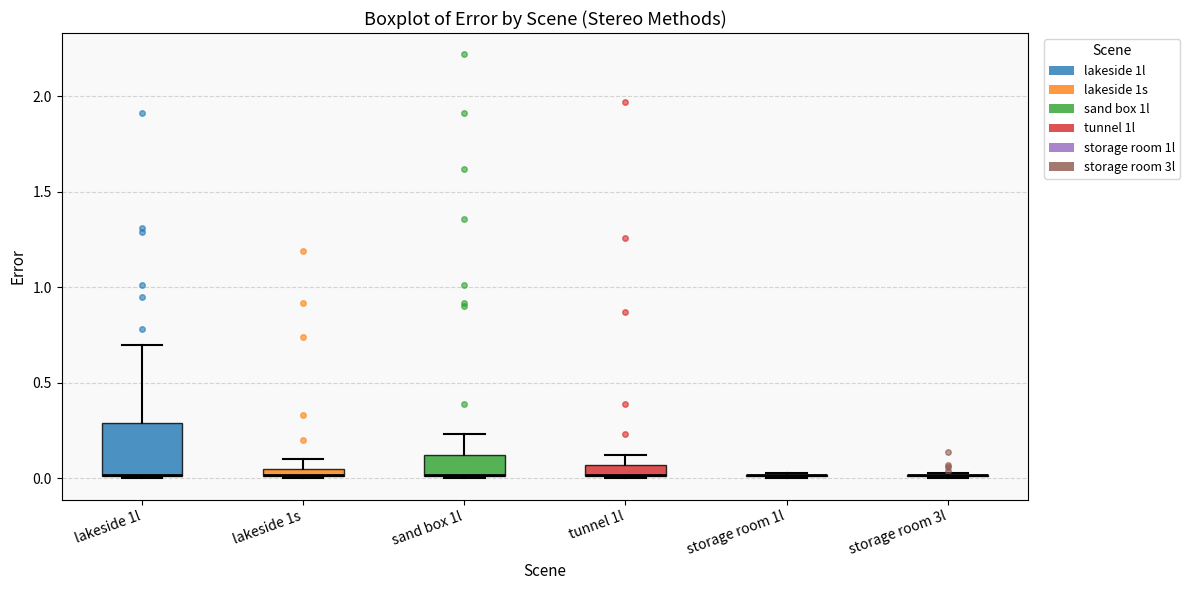

Comparing the boxes themselves (not the whiskers), which one is the tallest?

lakeside 1l